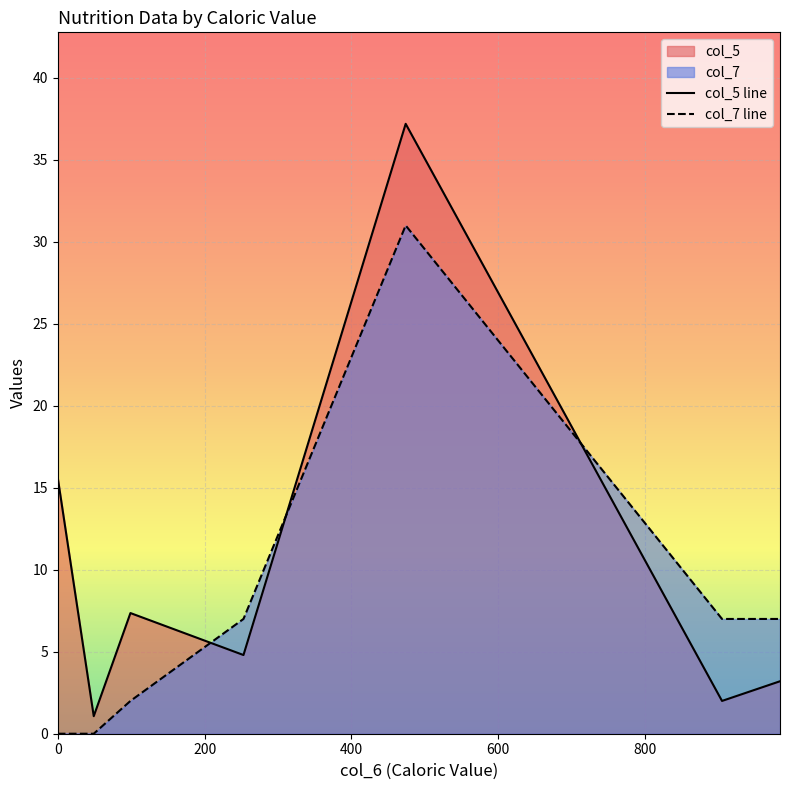

What is the difference between the second highest and second lowest values in the col_5 series?

13.6